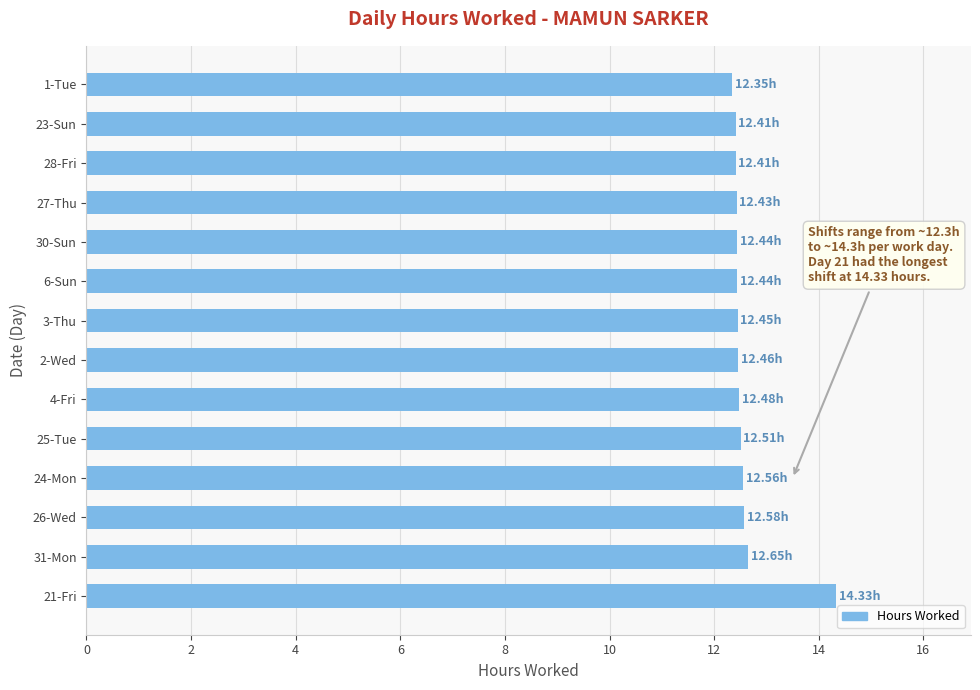

Are the bars grouped side by side (vs. stacked)?

No